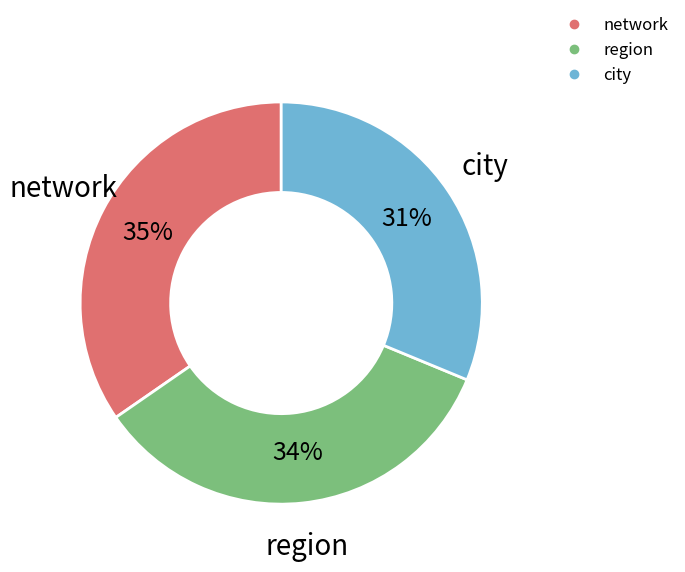

Is there a majority slice in this chart?

No